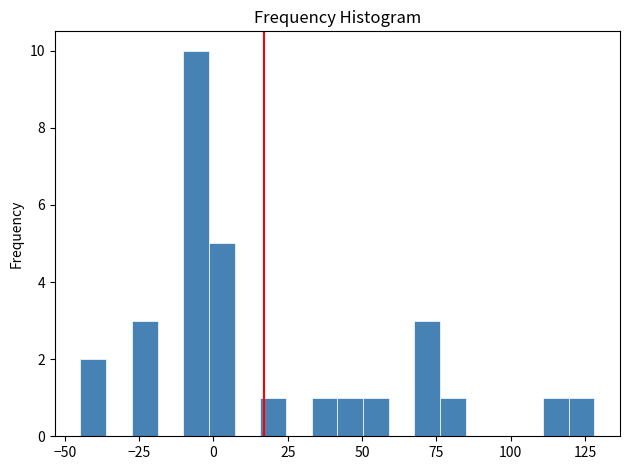

Read against the x-axis, roughly where is the centre of the tallest bar?

-5